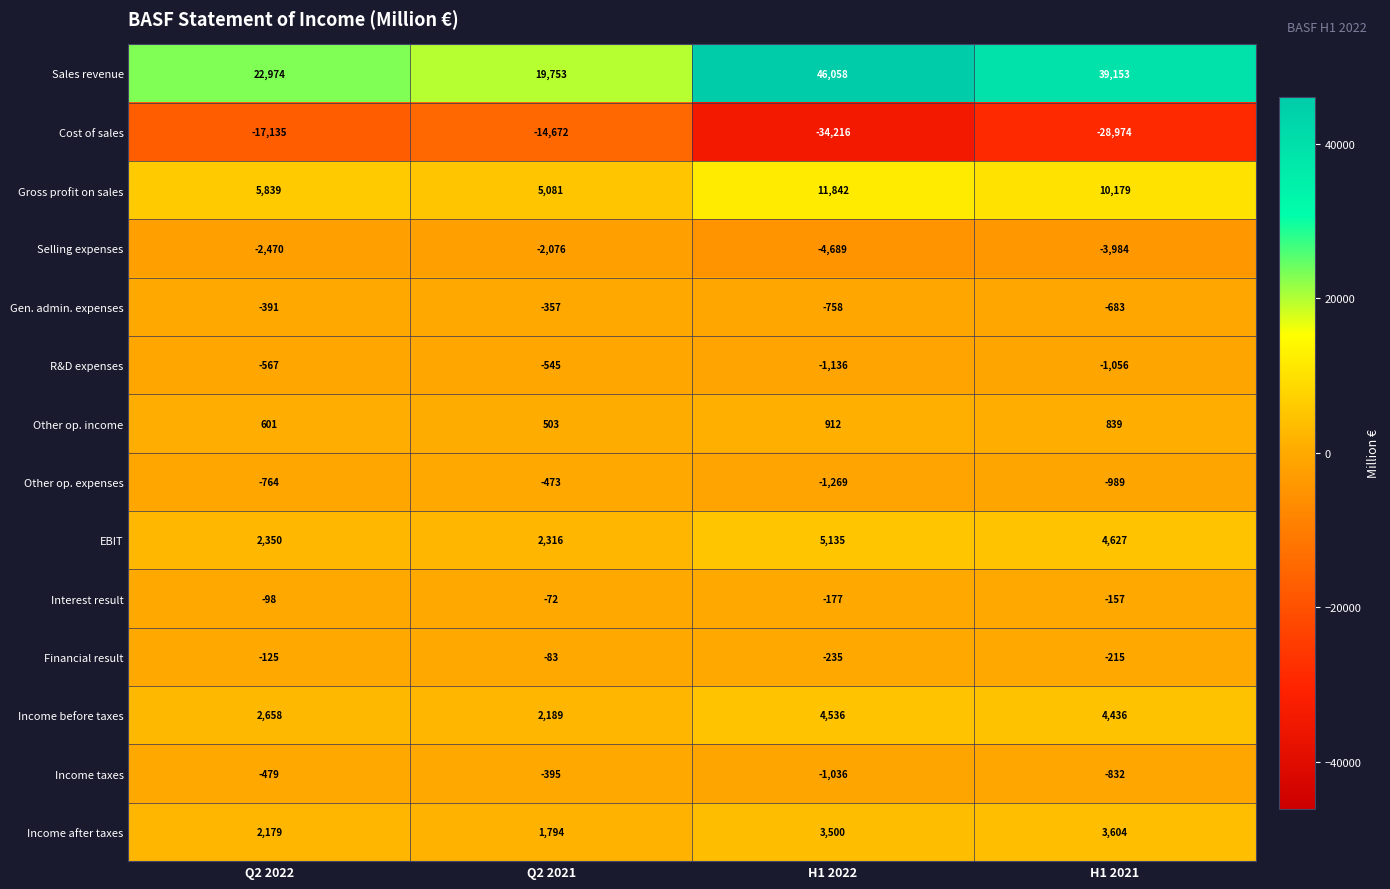

What is the maximum value shown in the chart?

46058